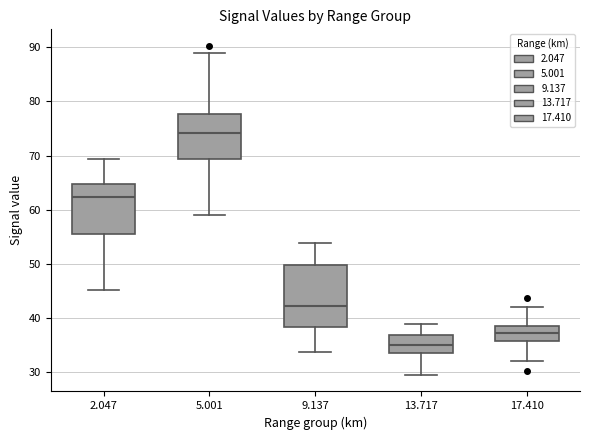

Reading left to right, transcribe this box plot: for each box, give where its median line is, the range the box spans, and where its two whiskers end, as read against the y-axis. The values are not printed on the chart, so give them approximately, as read against the axis.

2.047: median 62, box 55 to 65, whiskers 45 to 69
5.001: median 74, box 69 to 78, whiskers 59 to 89
9.137: median 42, box 38 to 50, whiskers 34 to 54
13.717: median 35, box 33 to 37, whiskers 29 to 39
17.410: median 37, box 36 to 38, whiskers 32 to 42